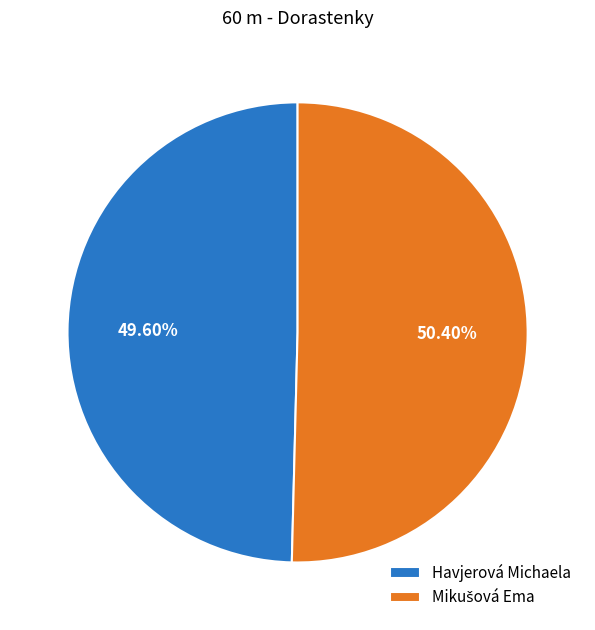

Does any single category account for the majority?

Yes